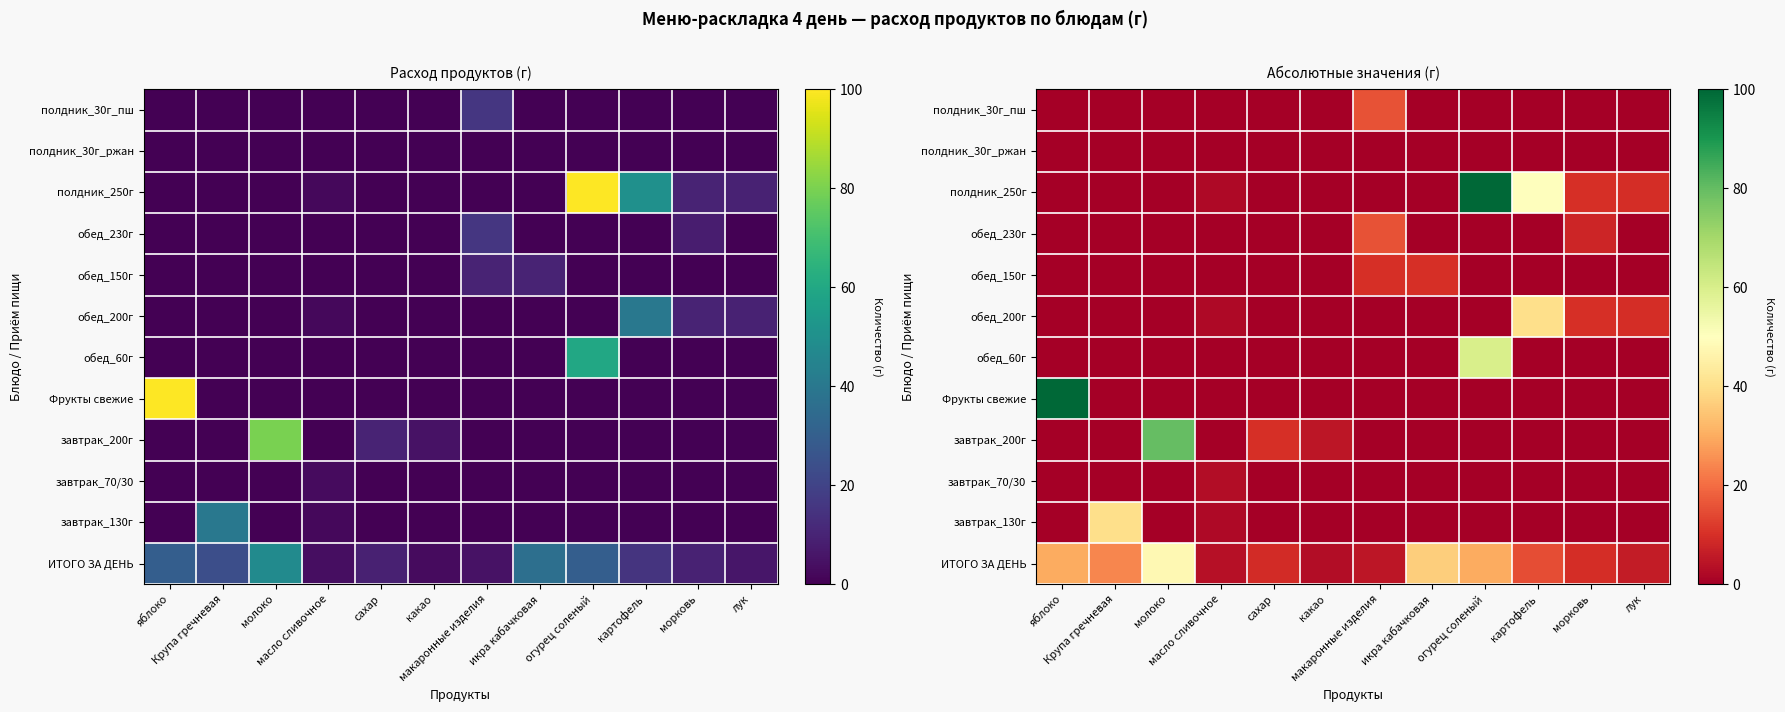

The value of обед_60г at сахар is 0.0. True or false?

True